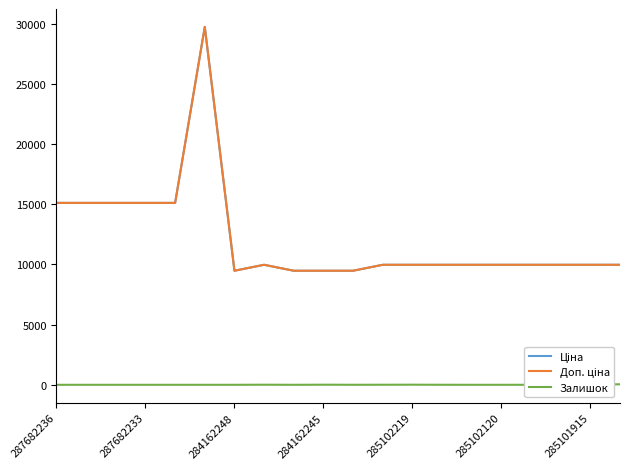

What is the average value of the Ціна series?

12150.9